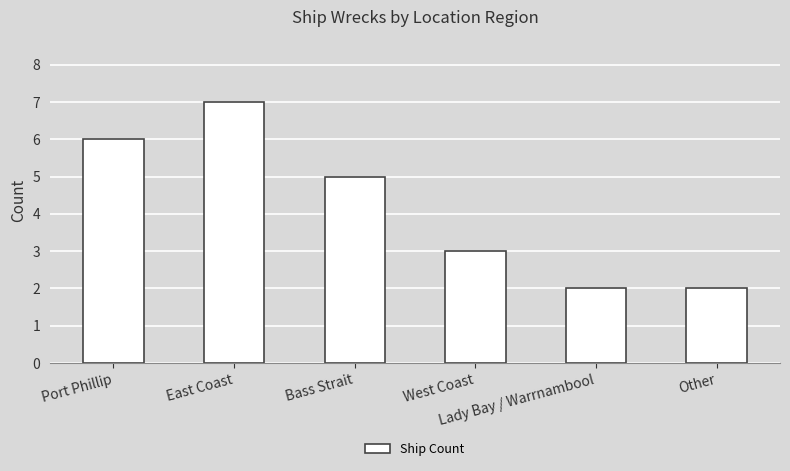

Does the chart contain any negative values?

No